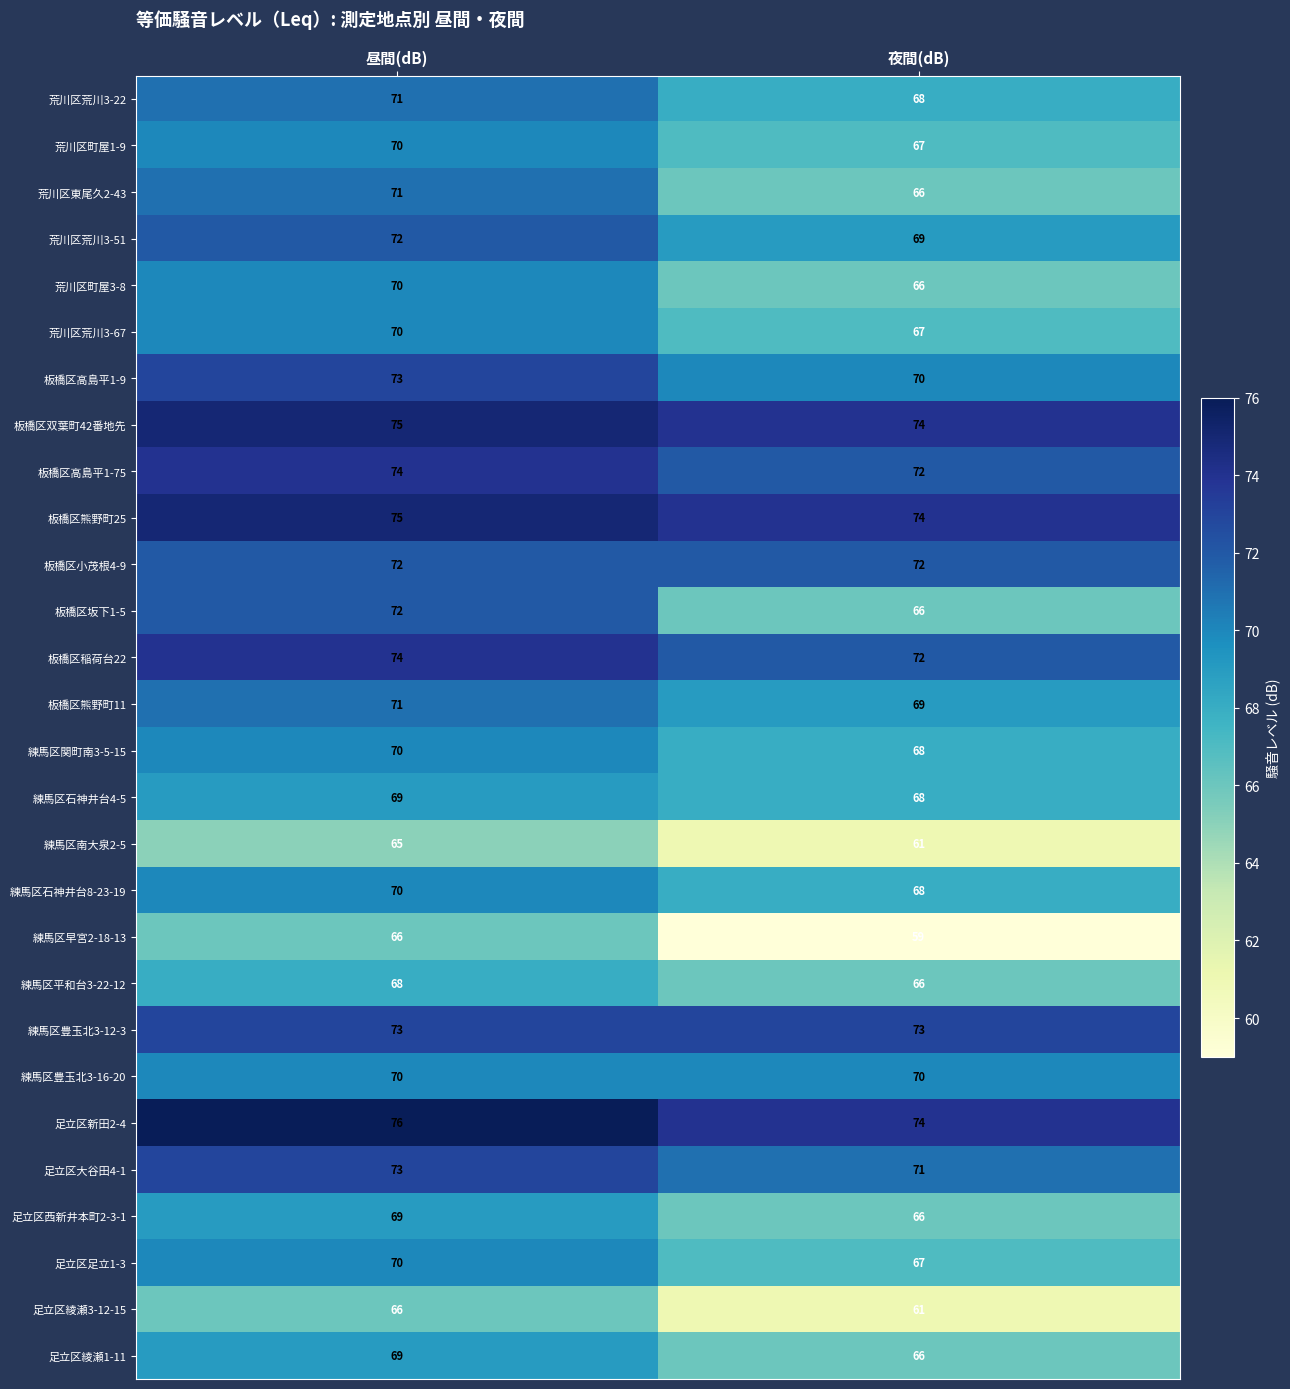

How many categories are shown in the chart?

2